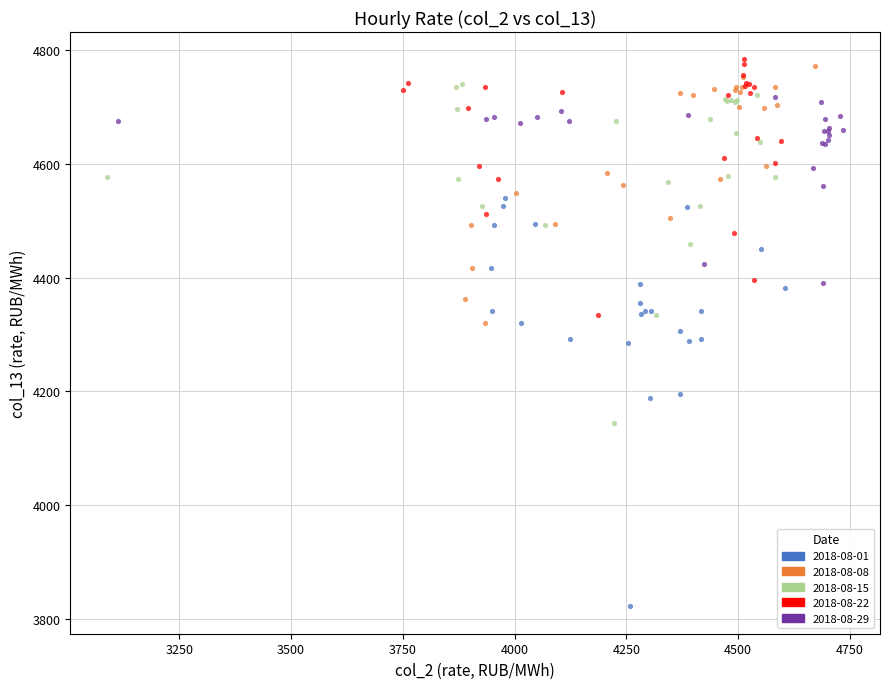

Which series reaches the minimum Y coordinate?

2018-08-01